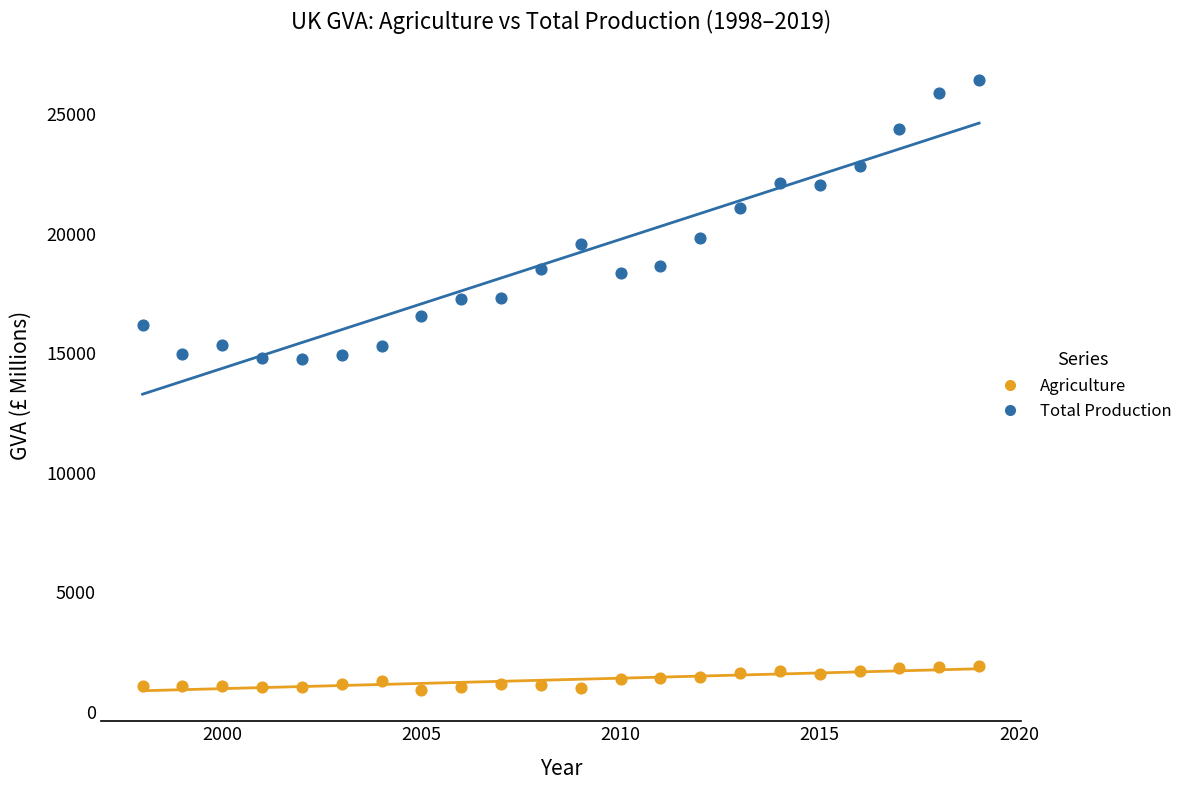

Which series reaches the minimum Y coordinate?

Agriculture